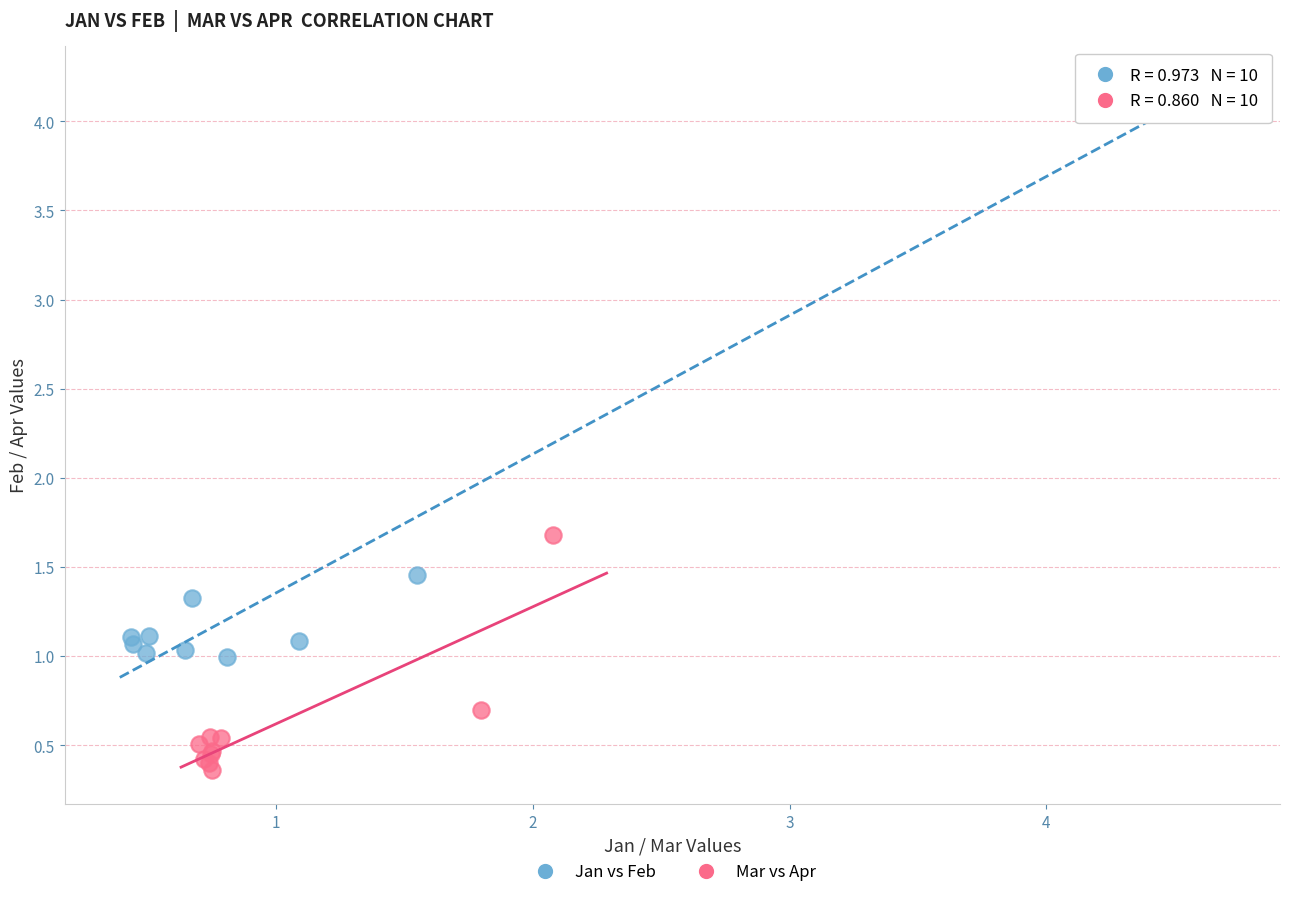

Which series contains the lowest Y value?

Mar vs Apr